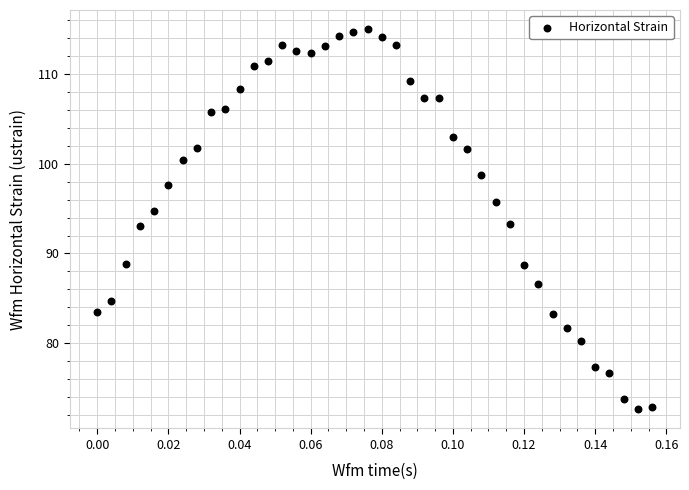

What is the range of Y values (max minus min)?

42.4